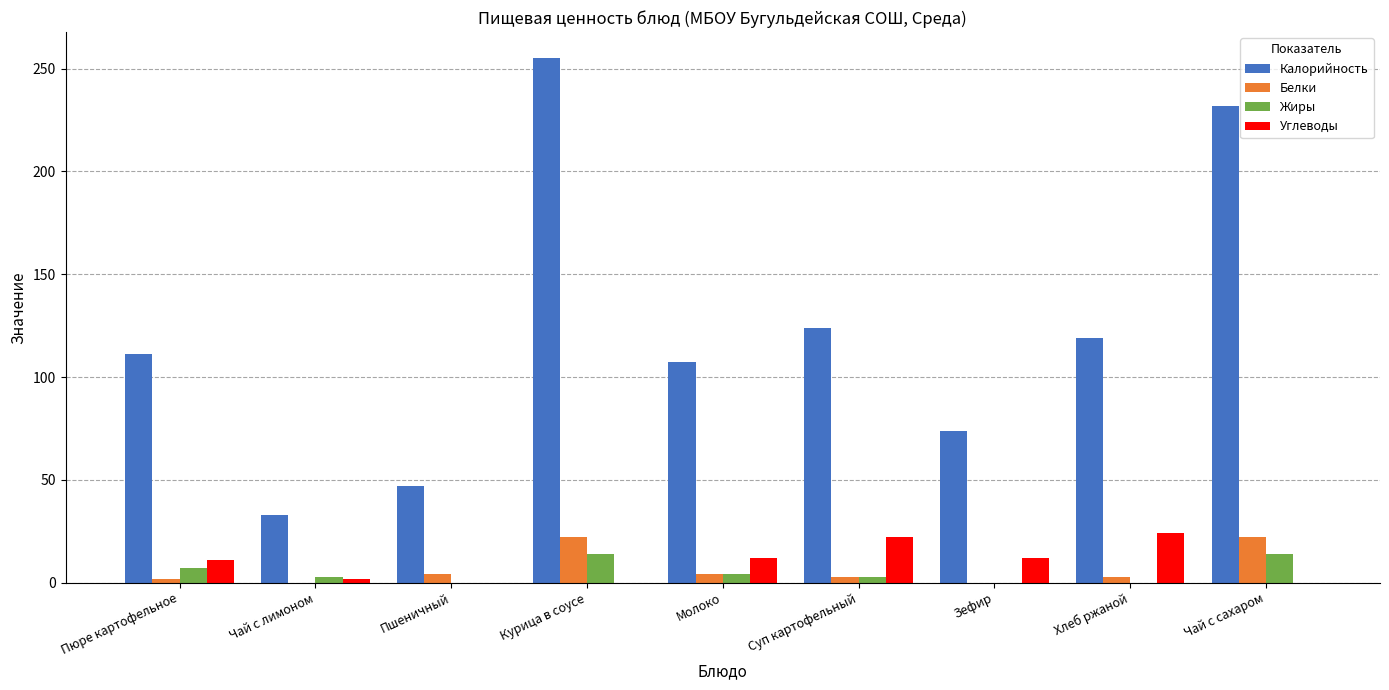

The Белки series shows 0.0 at Зефир. True or false?

True